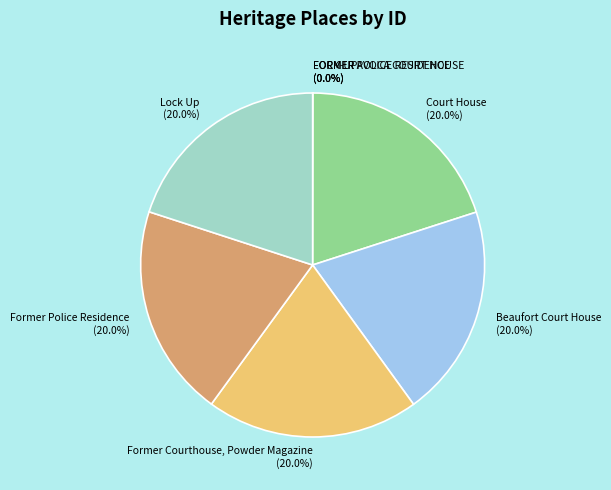

What percentage is NOT represented by Former Police Residence?

80.0%